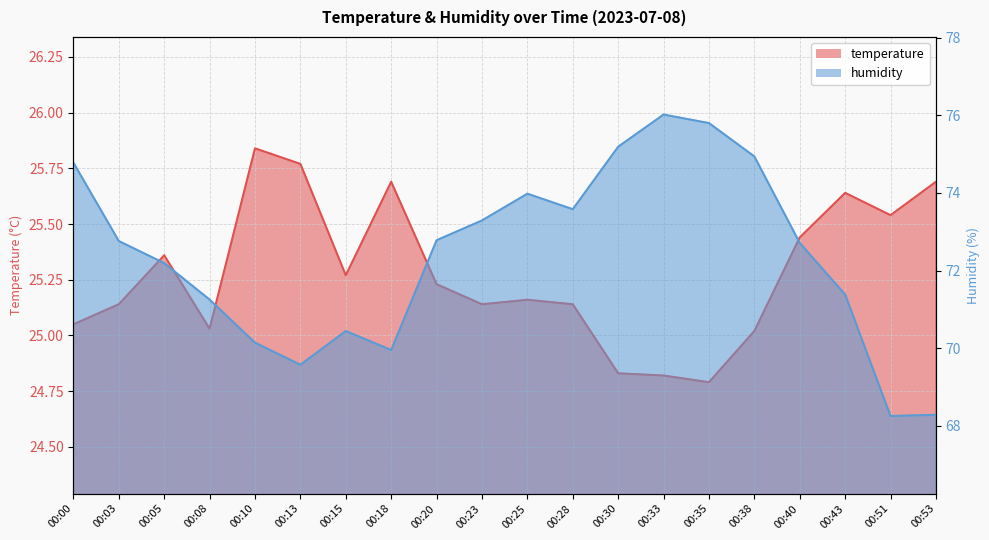

What are all the series names shown in the legend?

temperature, humidity